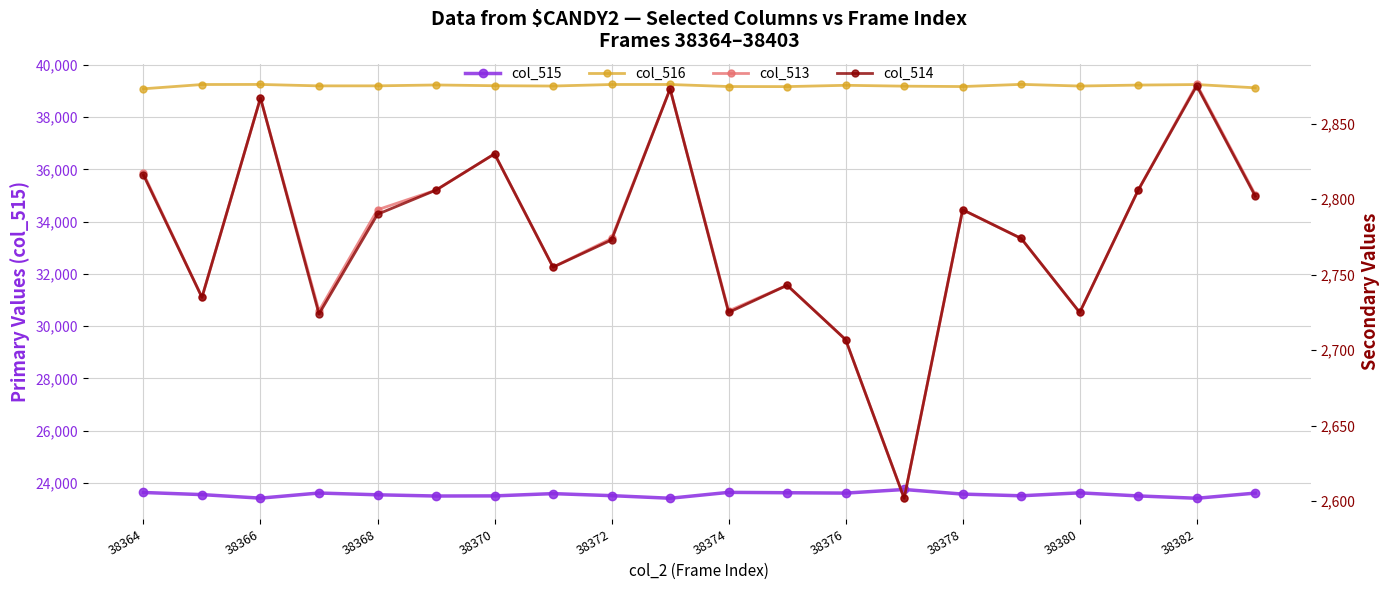

Where is the first local minimum for col_516 (secondary)?

38370